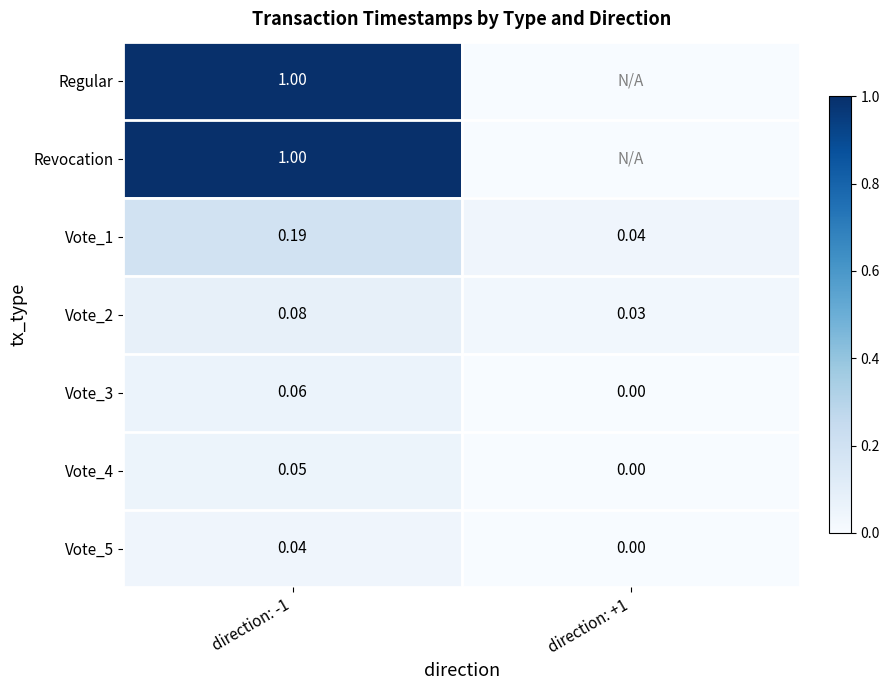

What is the sum of the Vote_4 values at direction: +1 and direction: -1?

0.1